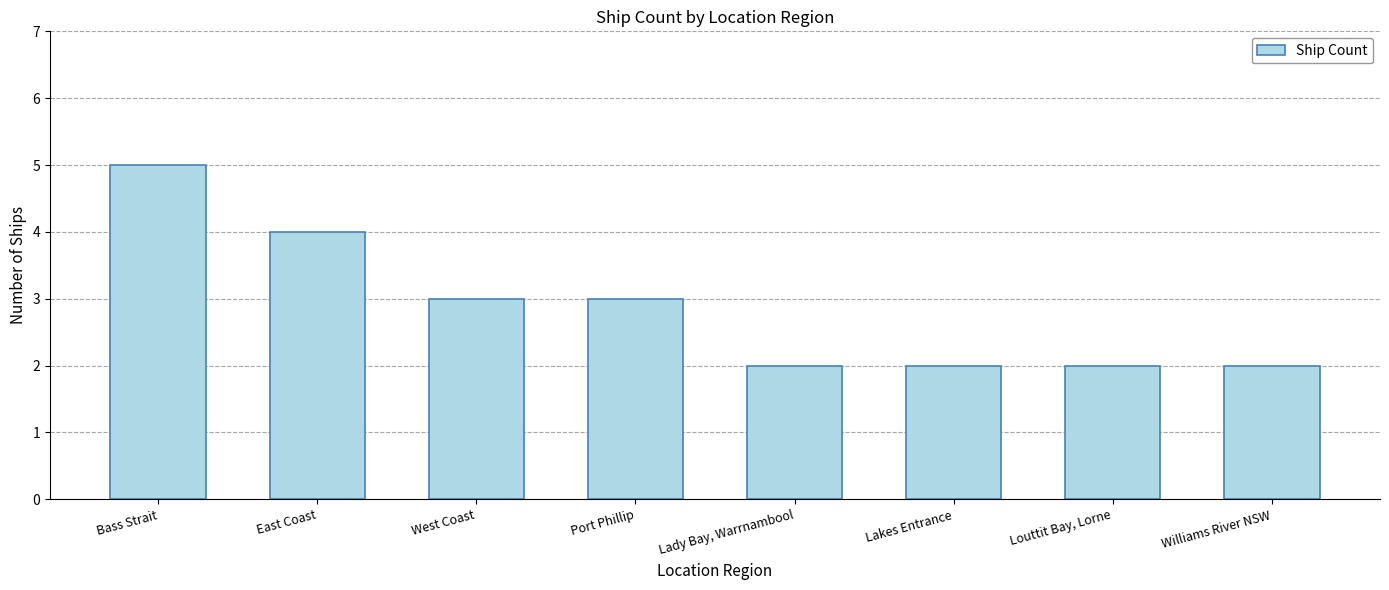

Reading left to right, list all the values displayed in this chart.

Bass Strait=5	East Coast=4	West Coast=3	Port Phillip=3	Lady Bay, Warrnambool=2	Lakes Entrance=2	Louttit Bay, Lorne=2	Williams River NSW=2